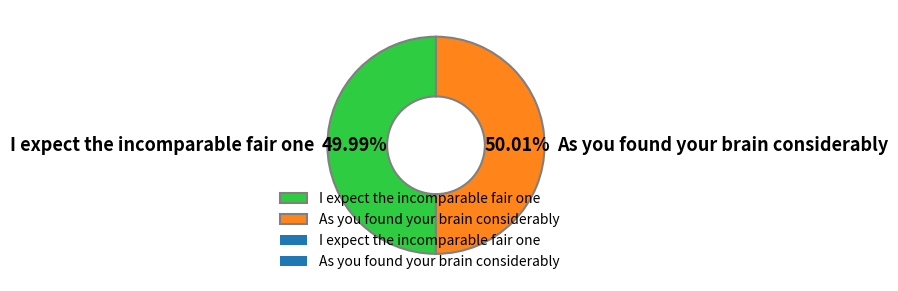

Does any single category account for the majority?

Yes